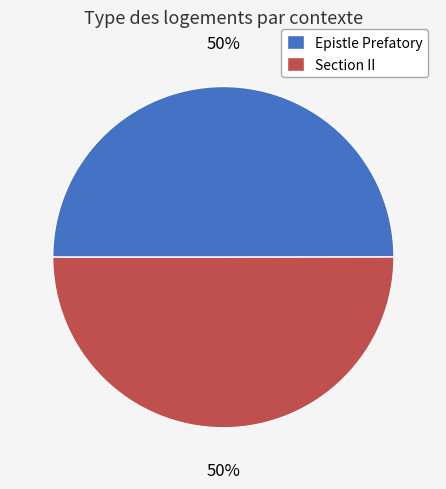

Approximately how many times larger is the value at Section II compared to Epistle Prefatory?

1.0